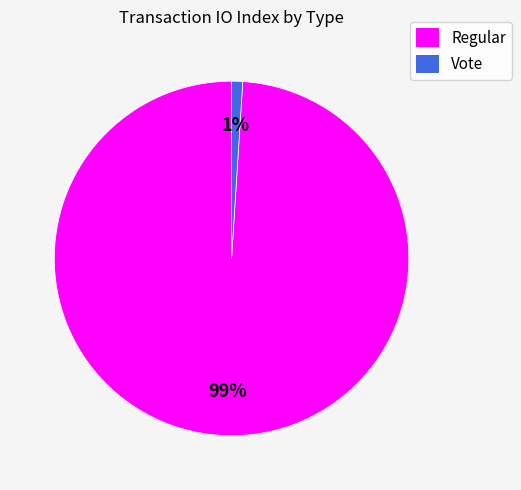

Between Regular and Vote, which is larger?

Regular